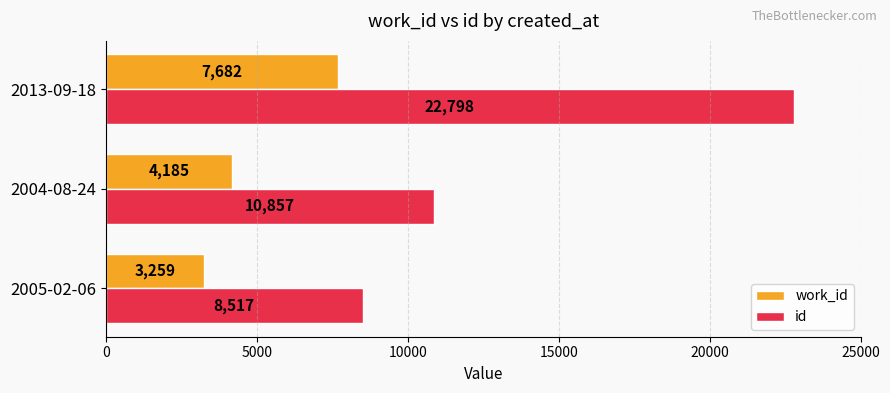

Count the work_id values in the range 3259 to 7682.

3